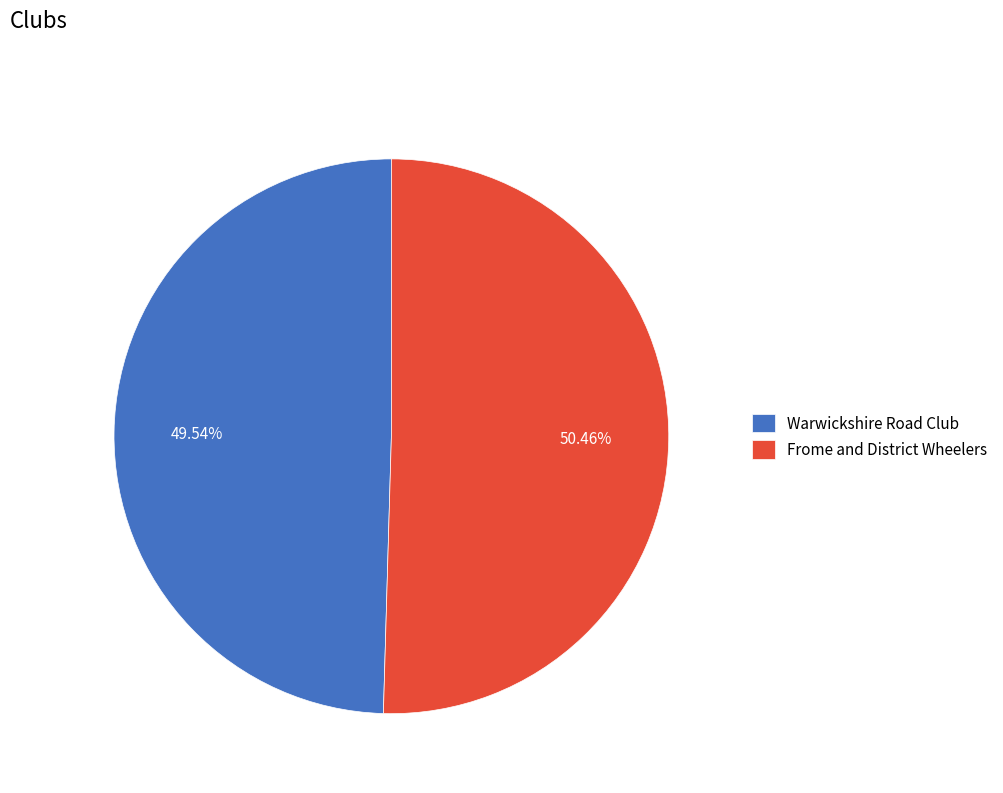

To the nearest percent, what is the difference between the largest and smallest slice percentages?

1%